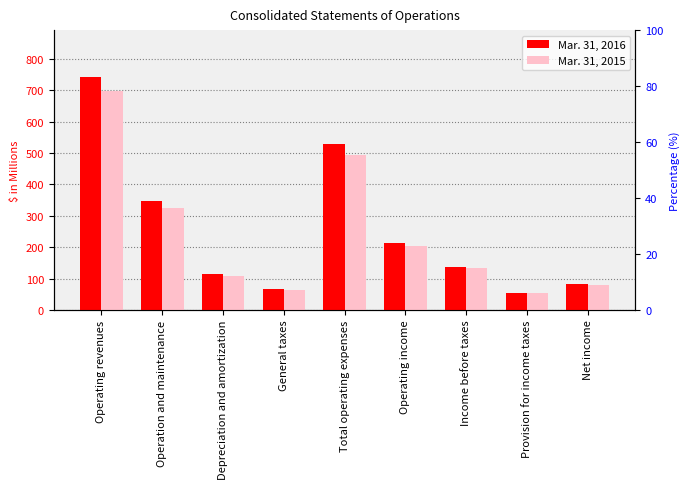

Between Operating income and Income before taxes, which series saw the biggest shift?

Mar. 31, 2016